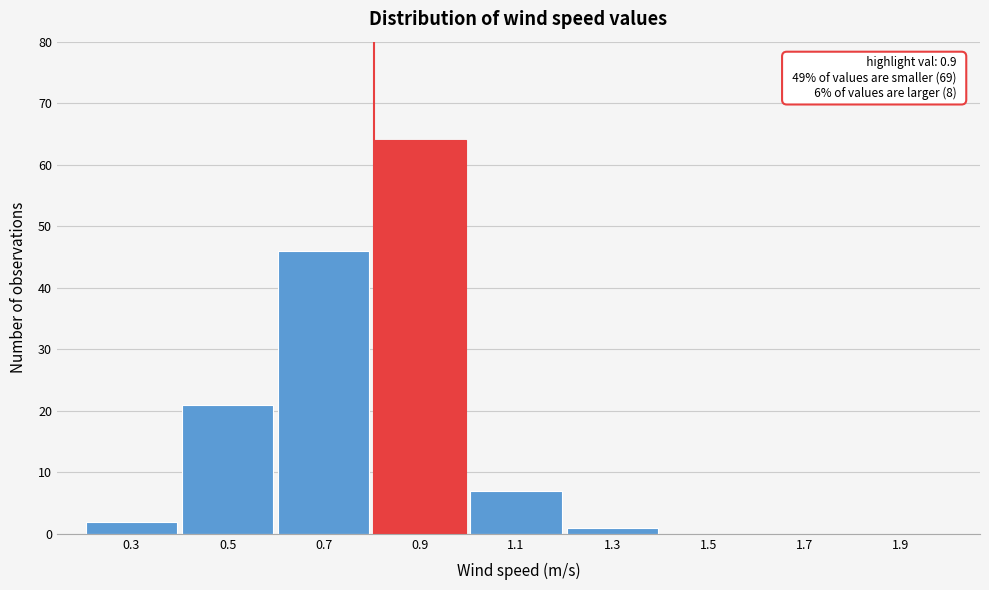

Reading left to right, extract all data points from this chart.

0.3=2	0.5=21	0.7=46	0.9=64	1.1=7	1.3=1	1.5=0	1.7=0	1.9=0